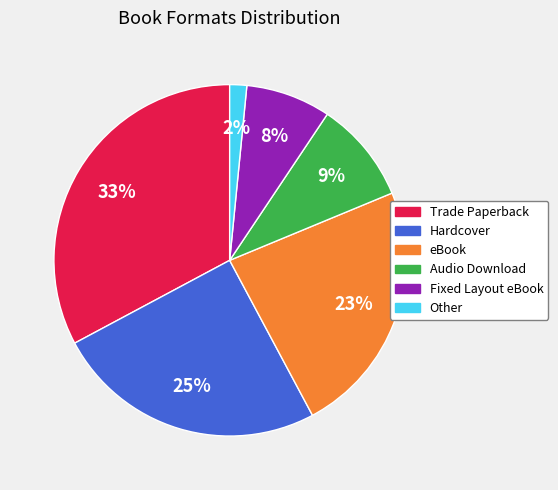

What is the ratio of the value at Trade Paperback to the value at Hardcover?

1.3